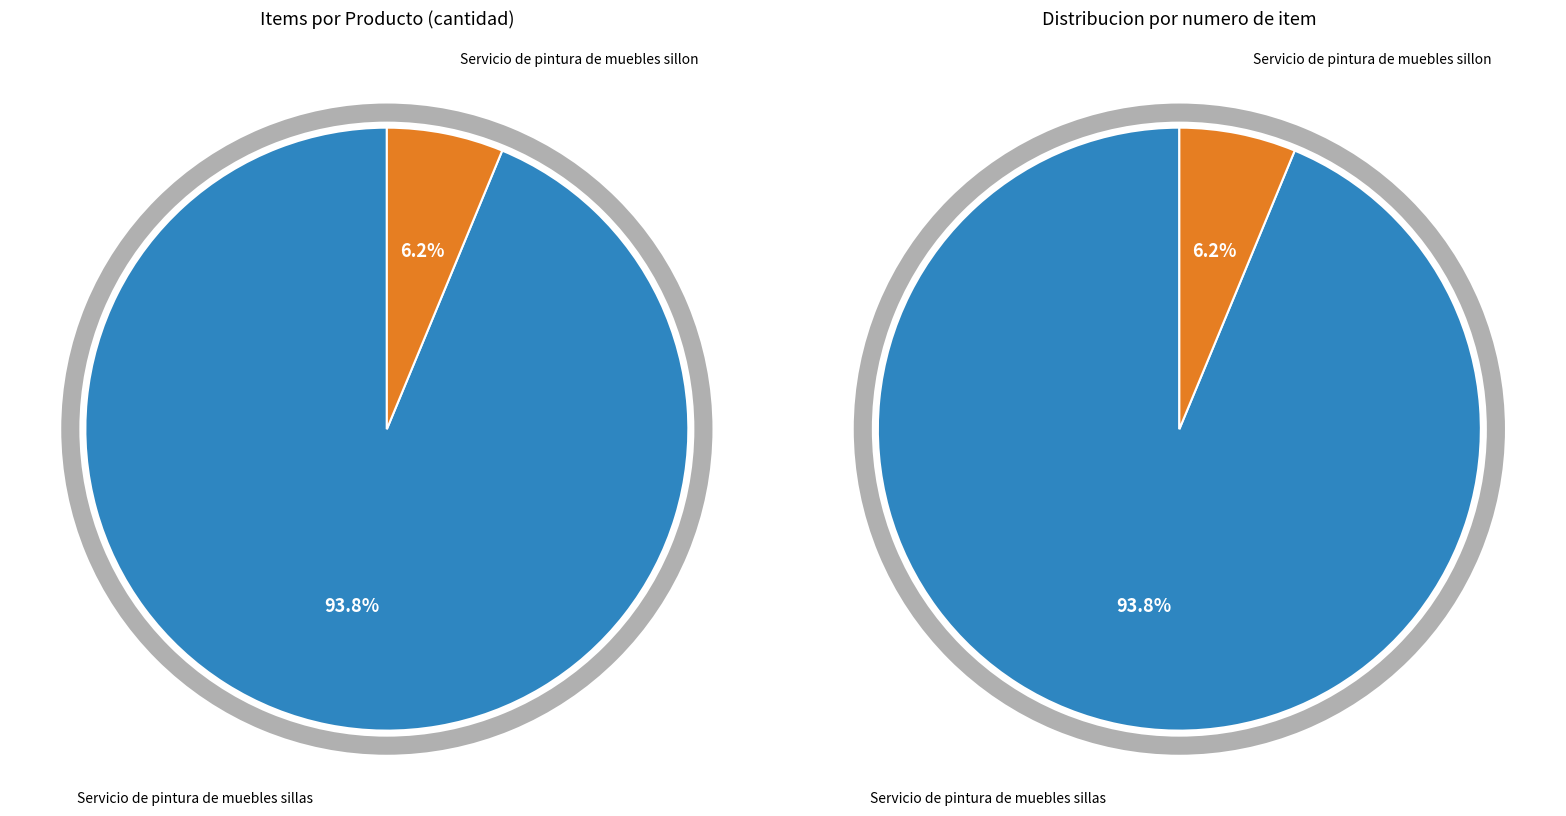

What is the change in value from Servicio de pintura de muebles sillas to Servicio de pintura de muebles sillon?

-14